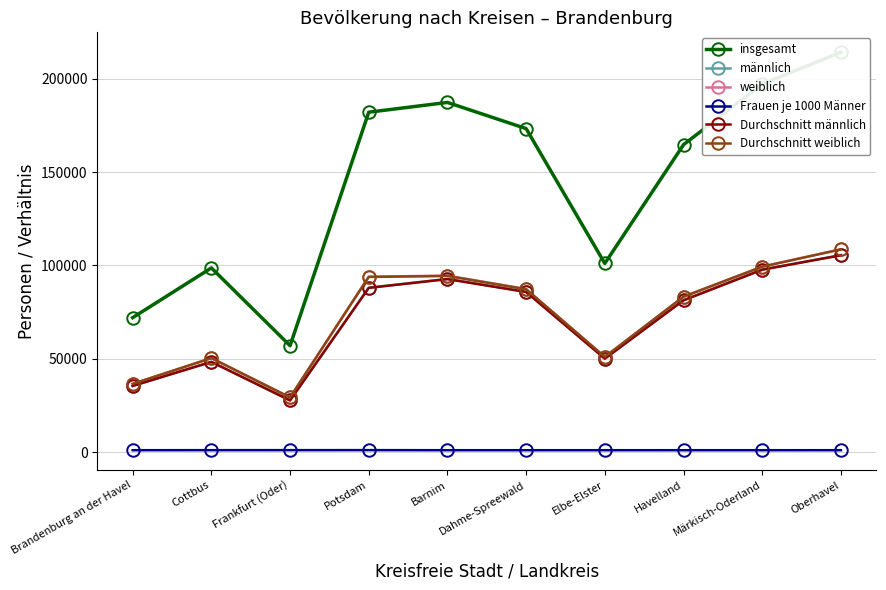

At which label is Durchschnitt männlich closest to 66579?

Havelland